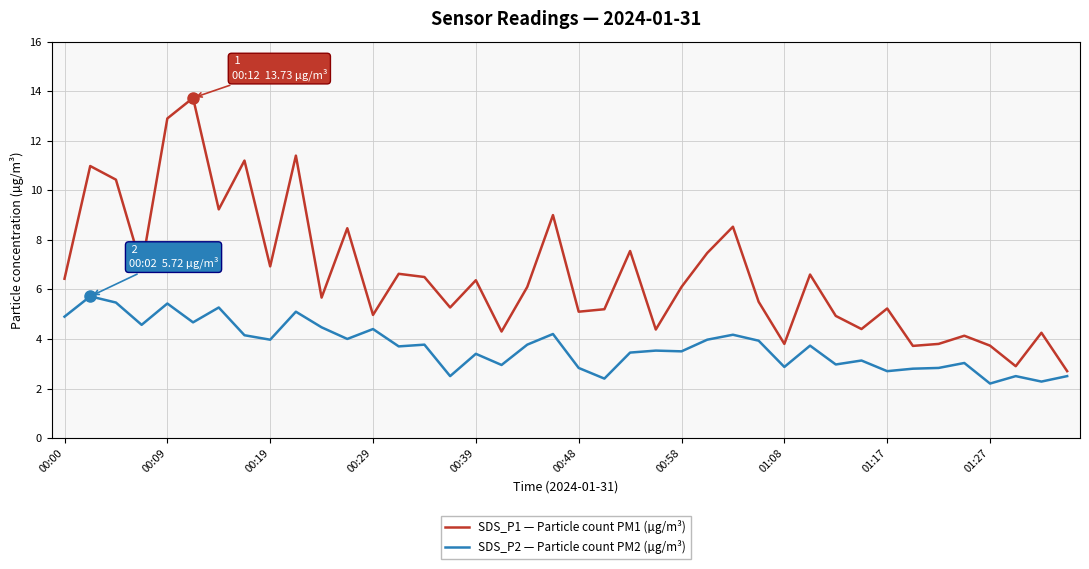

True or false: SDS_P1 — Particle count PM1 (µg/m³) and SDS_P2 — Particle count PM2 (µg/m³) cross at least once.

False